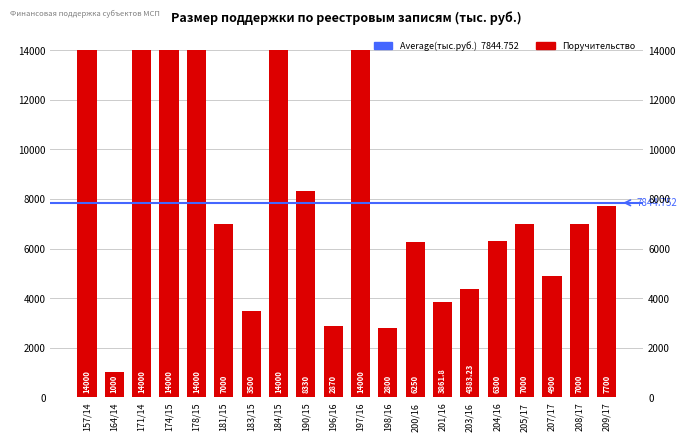

What is the greatest value displayed?

14000.0